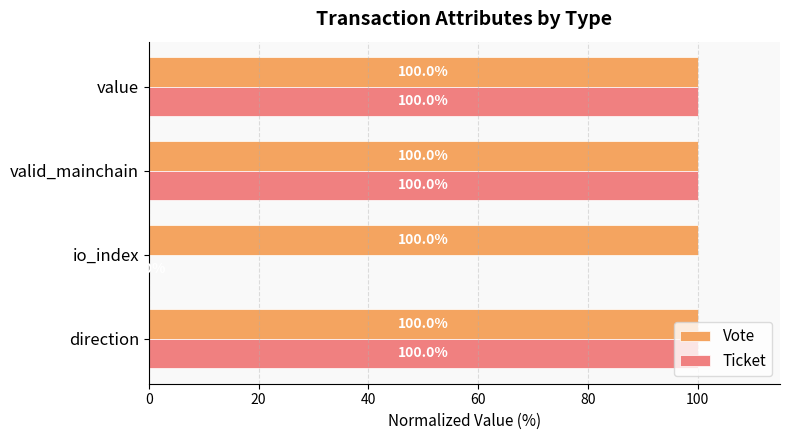

Which series changed the most between io_index and value?

Ticket